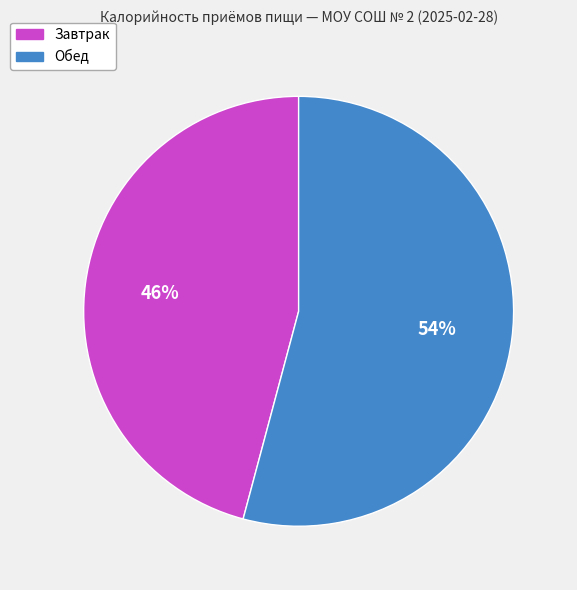

True or false: Завтрак accounts for 55% of the total.

False